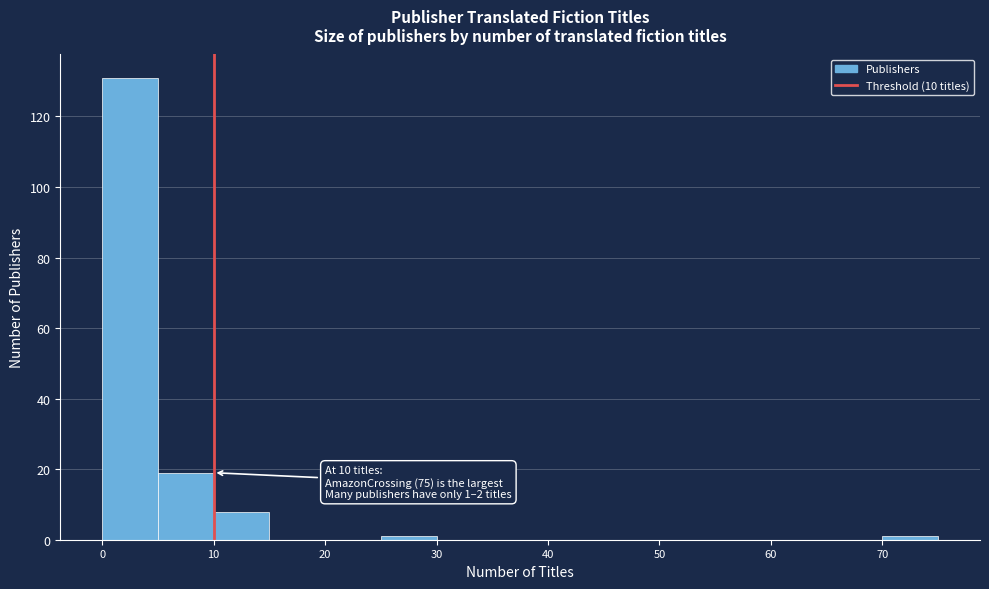

Over which range of the x-axis is the bar tallest?

0 to 5